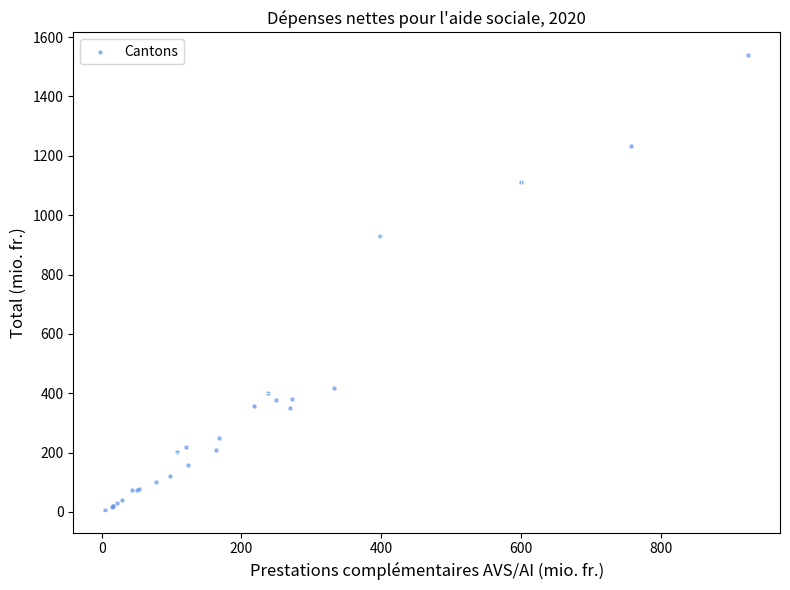

What Y value in the scatter plot is closest to 772?

929.7